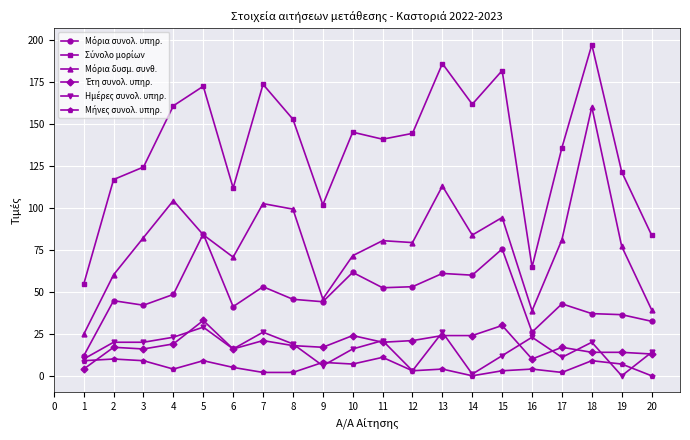

How many categories are shown in the chart?

20